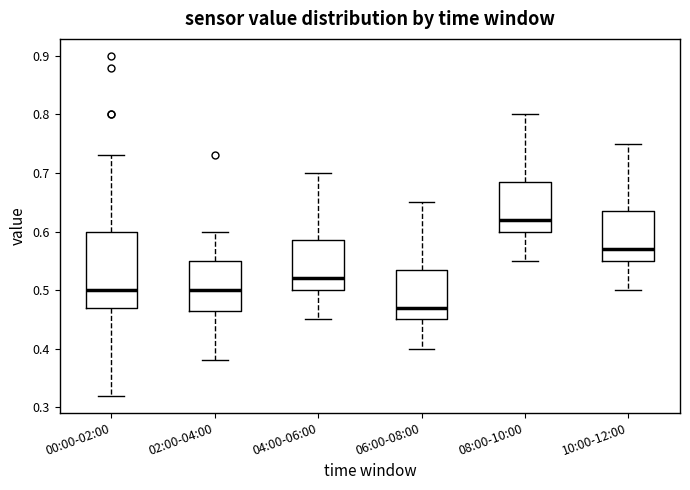

Which box has the highest median line?

08:00-10:00